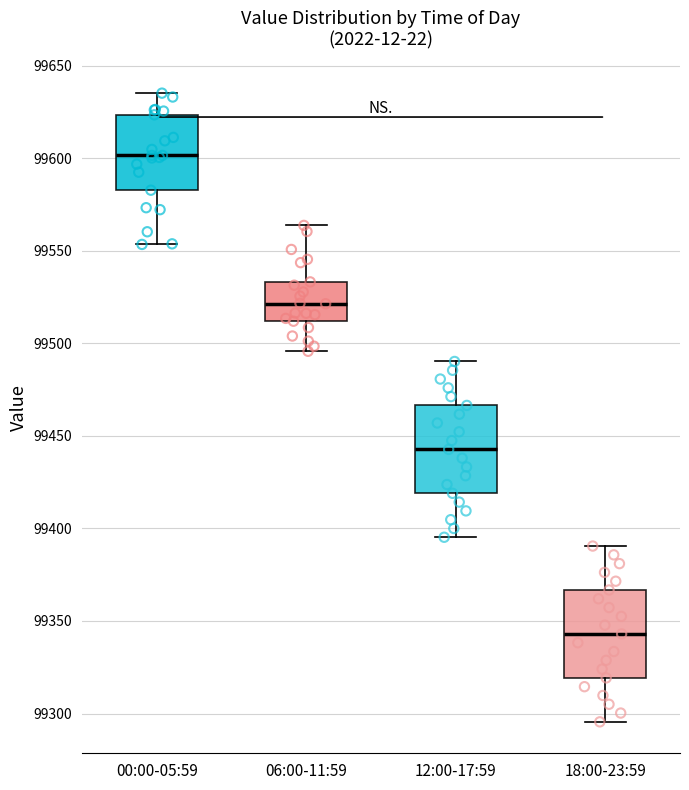

Which box has the lowest median line?

18:00-23:59